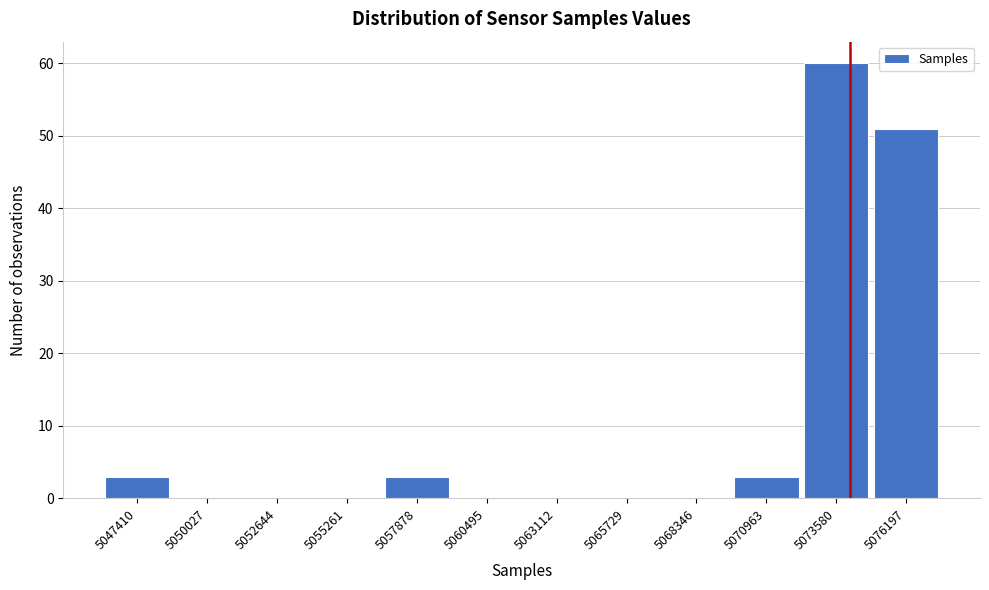

Reading left to right, list all the values displayed in this chart.

5047410=3	5050027=0	5052644=0	5055261=0	5057878=3	5060495=0	5063112=0	5065729=0	5068346=0	5070963=3	5073580=60	5076197=51